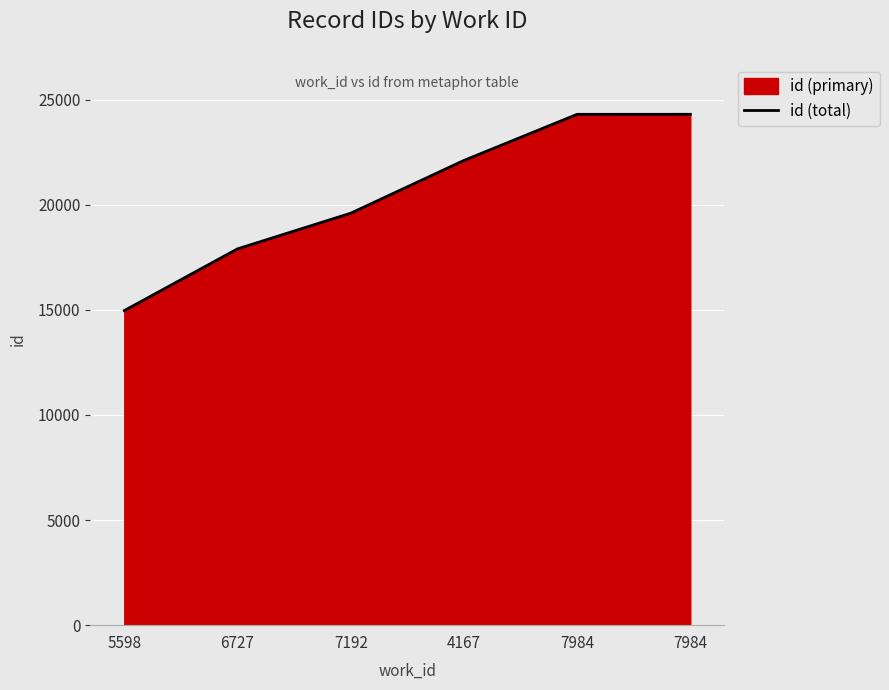

What is the label of the 5th point from the left?

7984